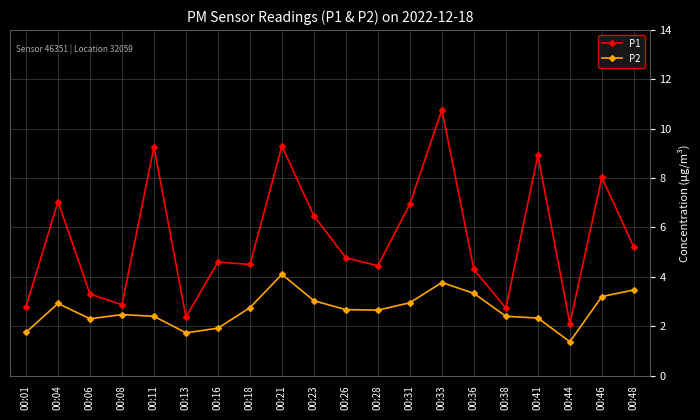

The value of P2 at 00:18 is 2.8. True or false?

True